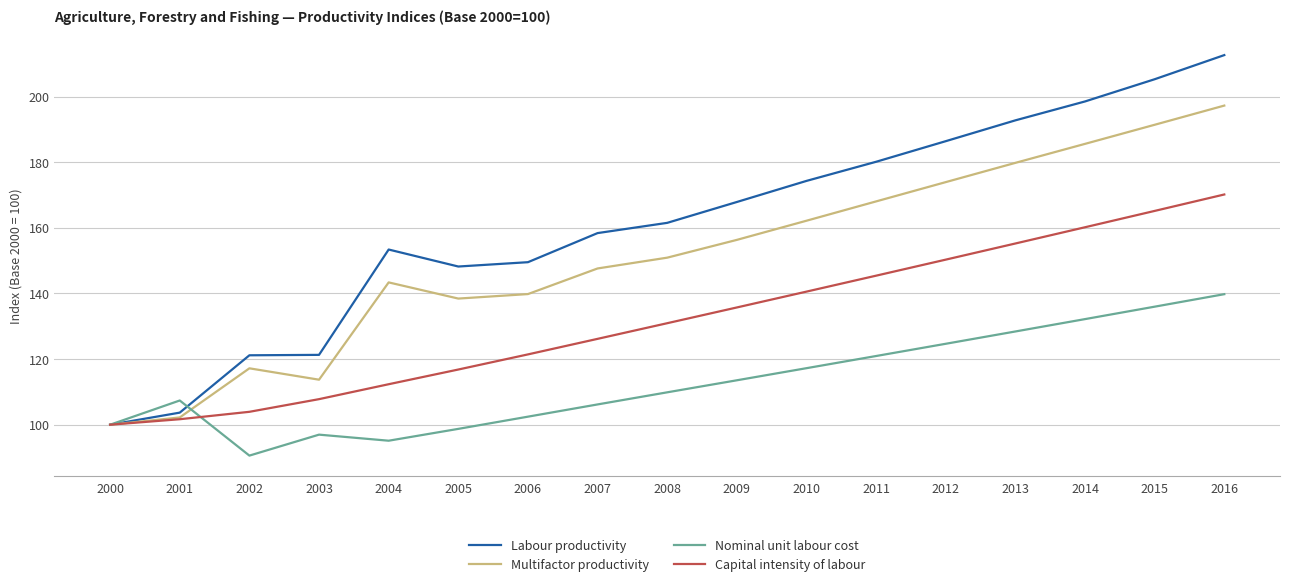

Rank the series by their maximum value, from highest to lowest.

Labour productivity, Multifactor productivity, Capital intensity of labour, Nominal unit labour cost